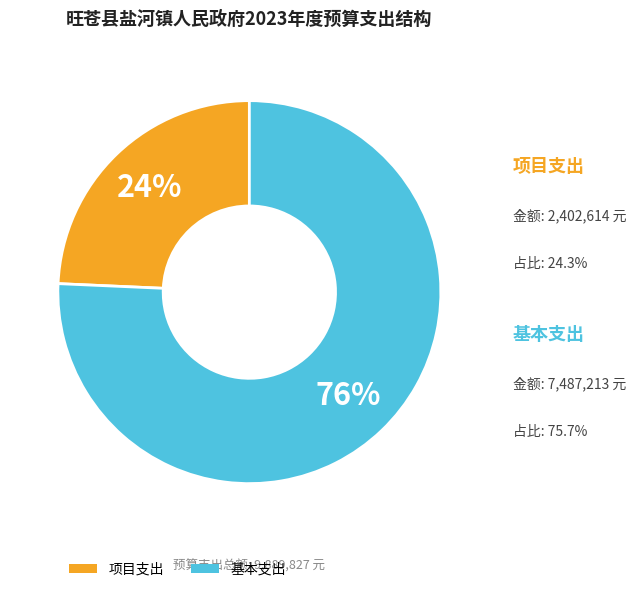

Rank the categories by value from highest to lowest.

基本支出, 项目支出